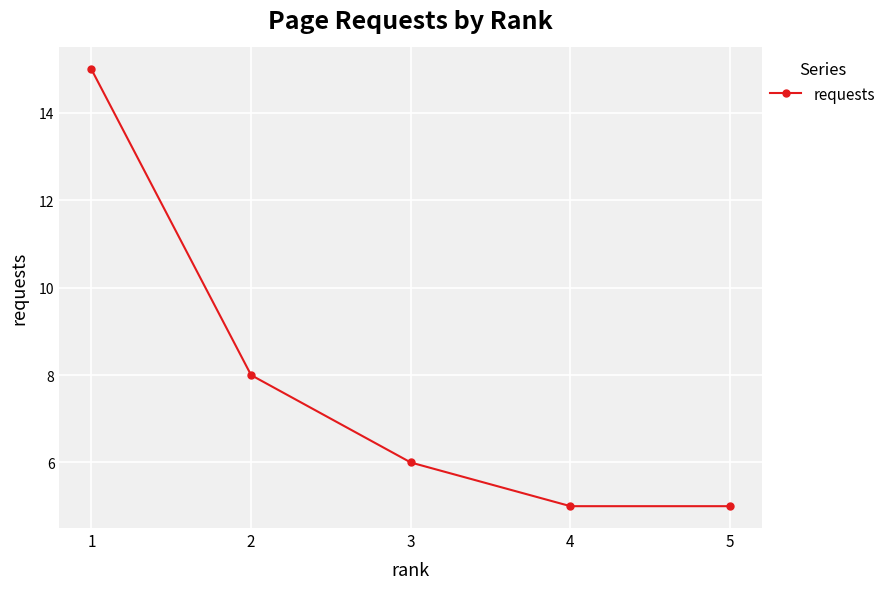

Is it true that the value at 4 is 8?

False